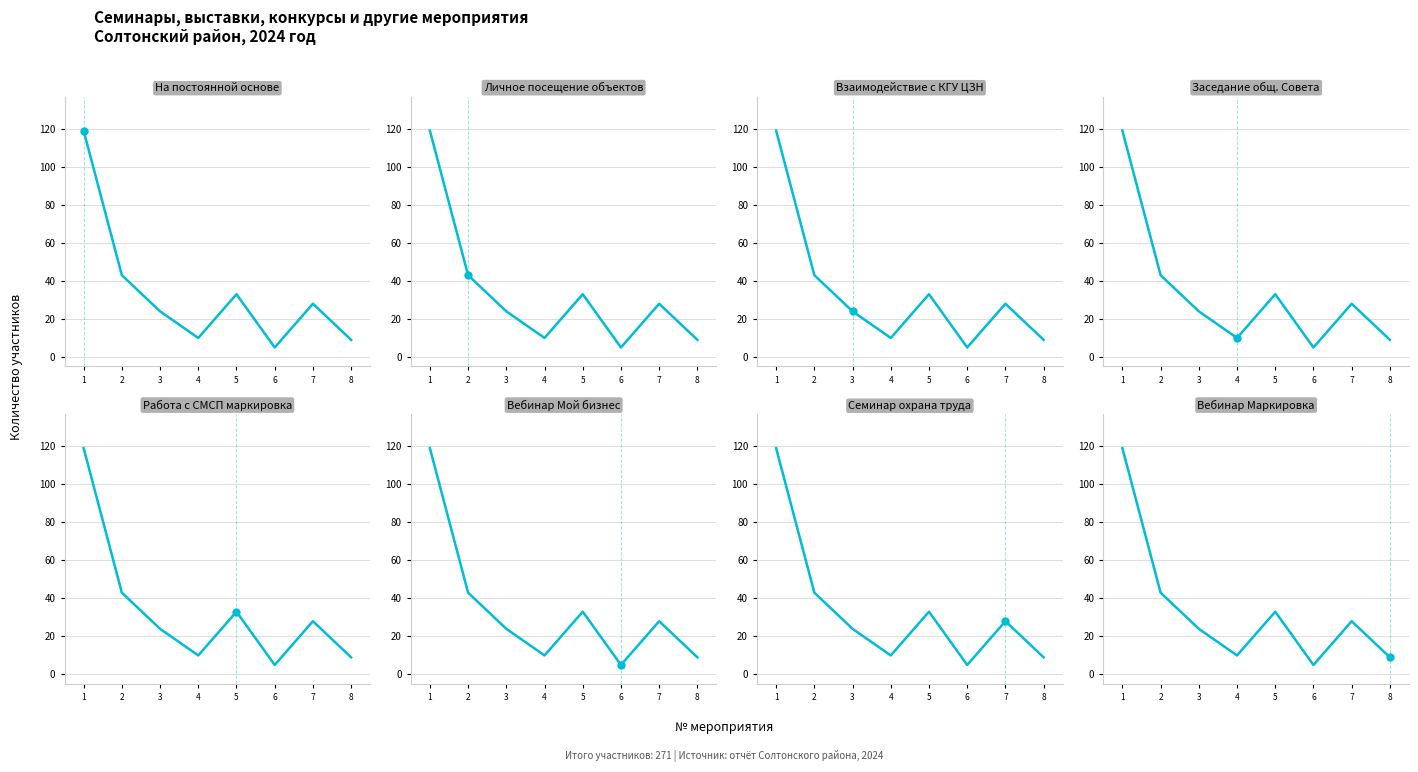

How many interior local valleys (lower than both neighbors) does the data have?

2